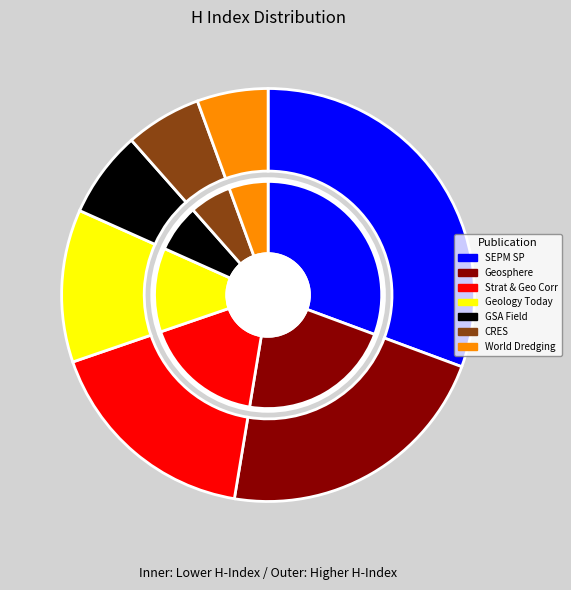

What is the change in value from GSA Field Guides to Current Research in Earth Sciences?

-15